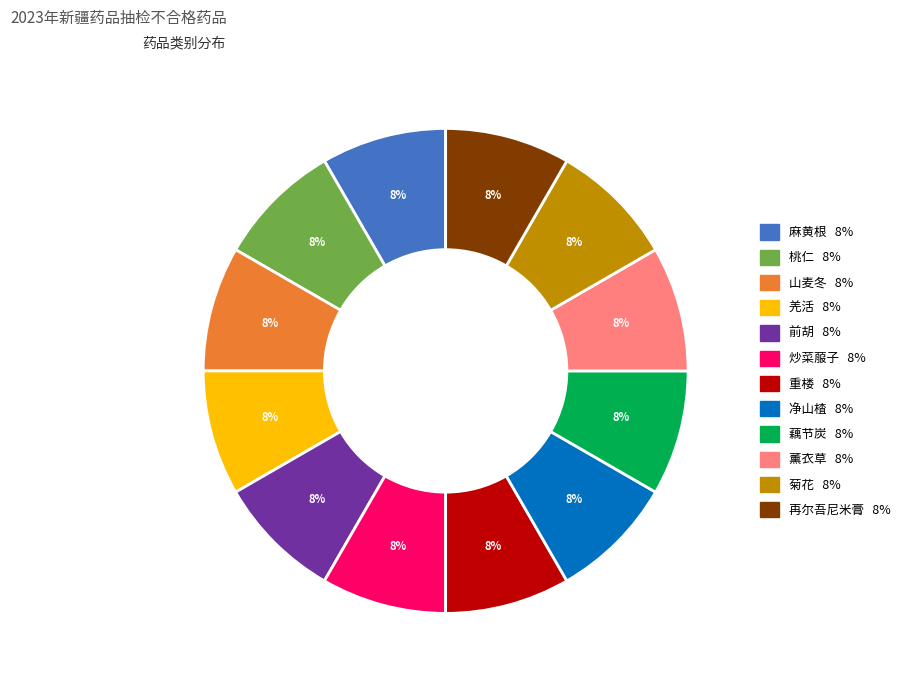

Is there any slice that represents more than half of the pie?

No